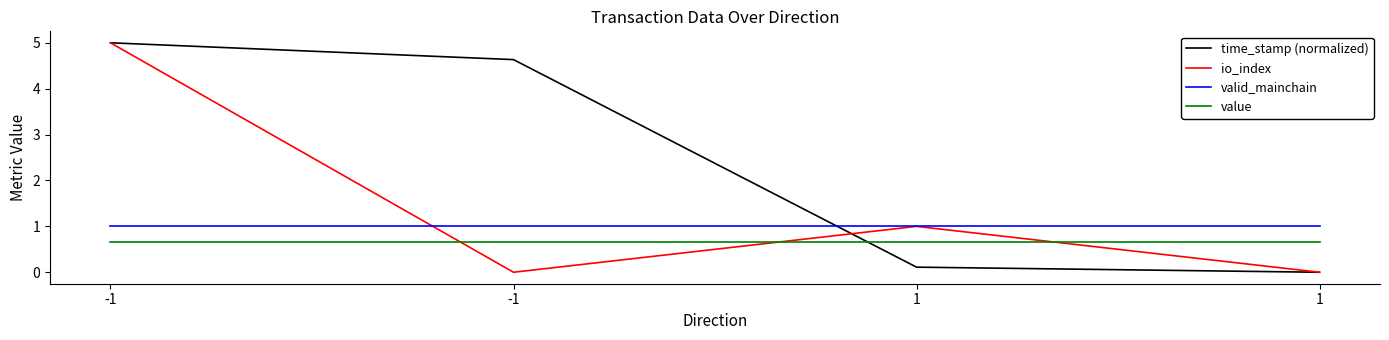

What are all the series names shown in the legend?

time_stamp (normalized), io_index, valid_mainchain, value